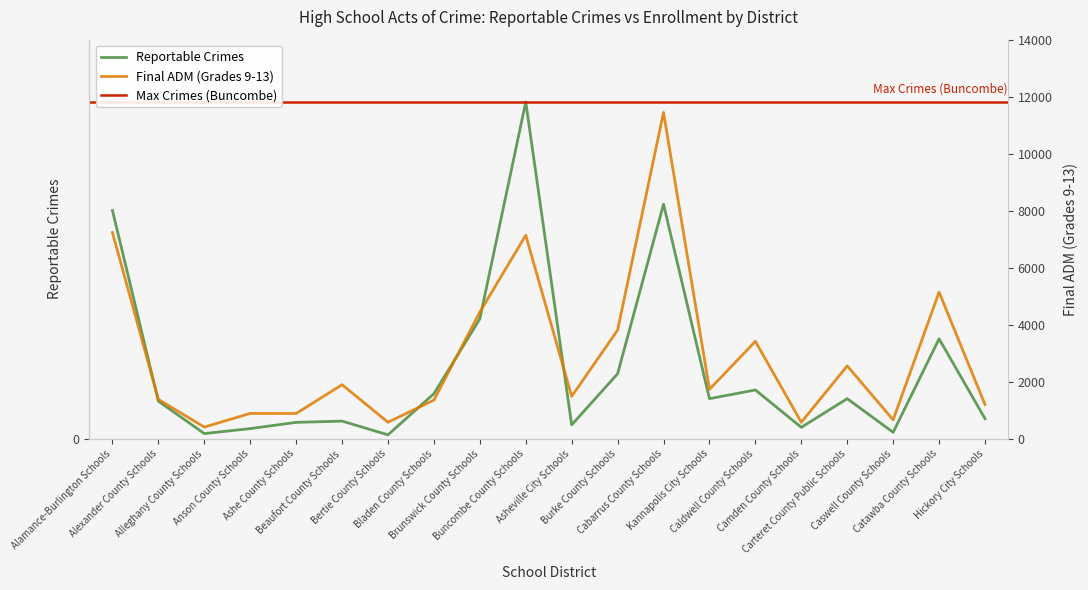

Is it true that Reportable Crimes equals 188 at Cabarrus County Schools?

True